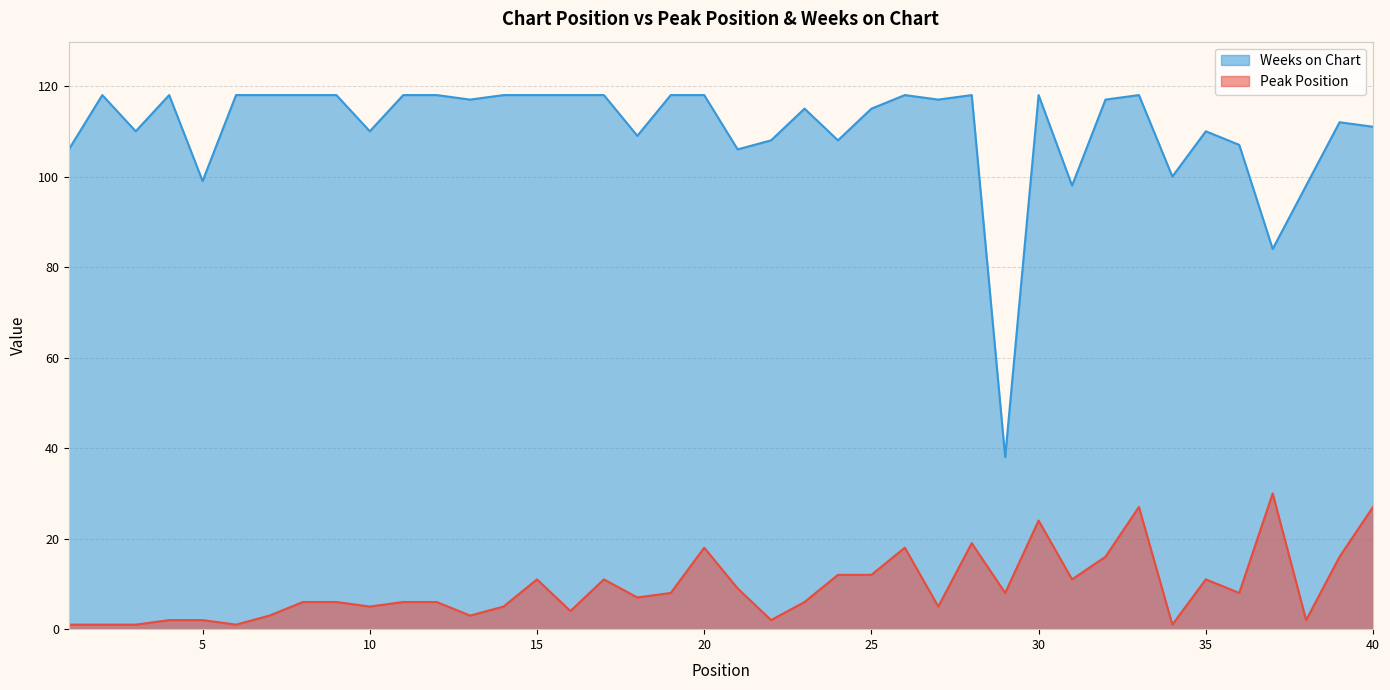

How many data points in Weeks on Chart are less than 117?

19